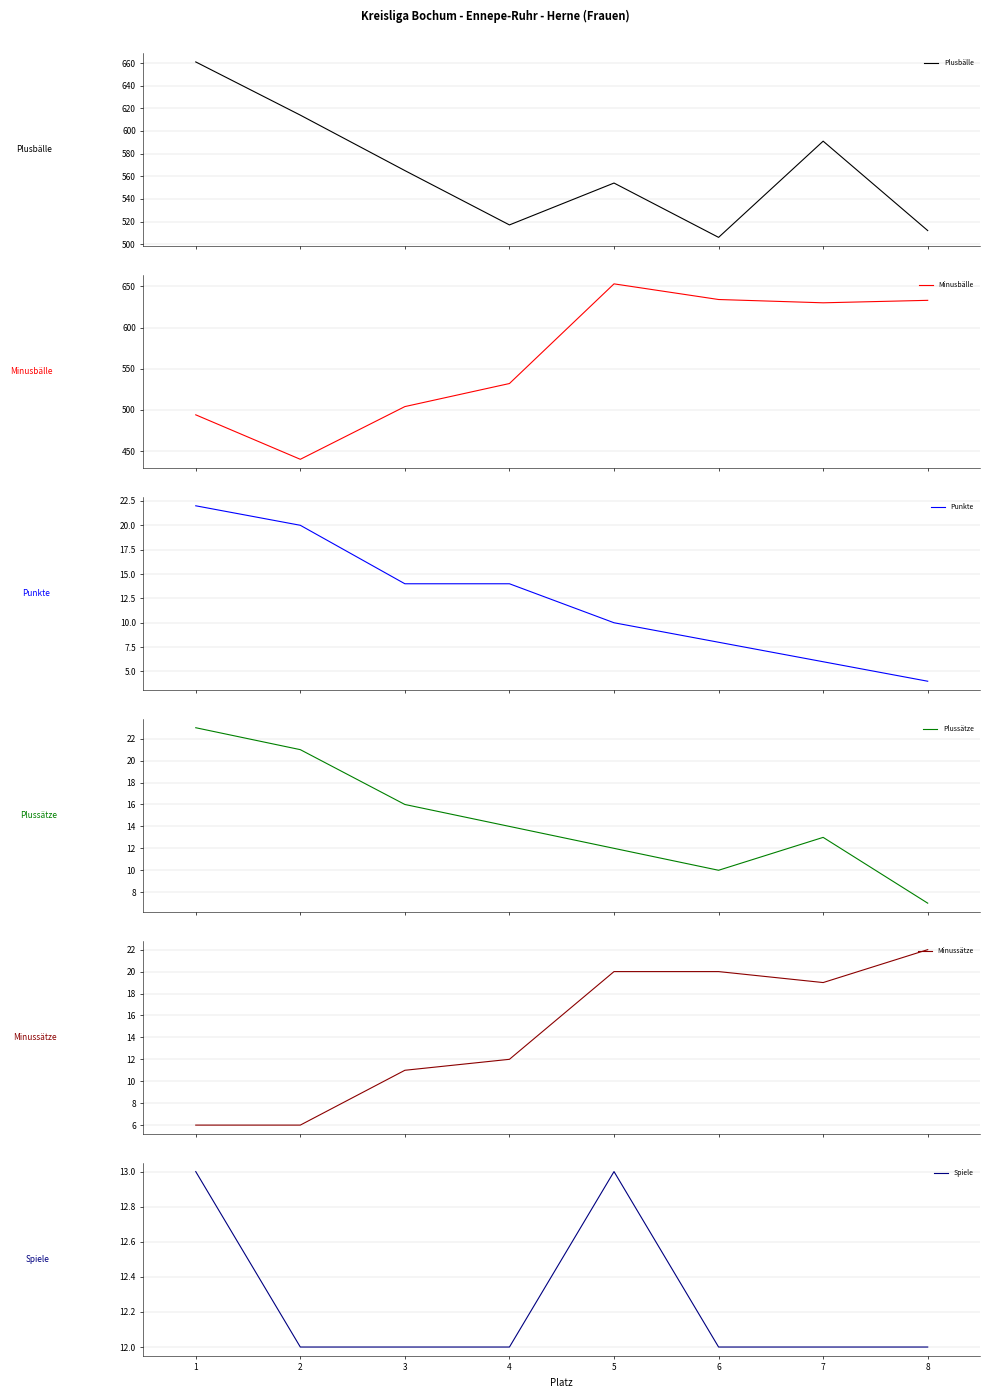

True or false: Plusbälle and Punkte intersect in this chart.

False